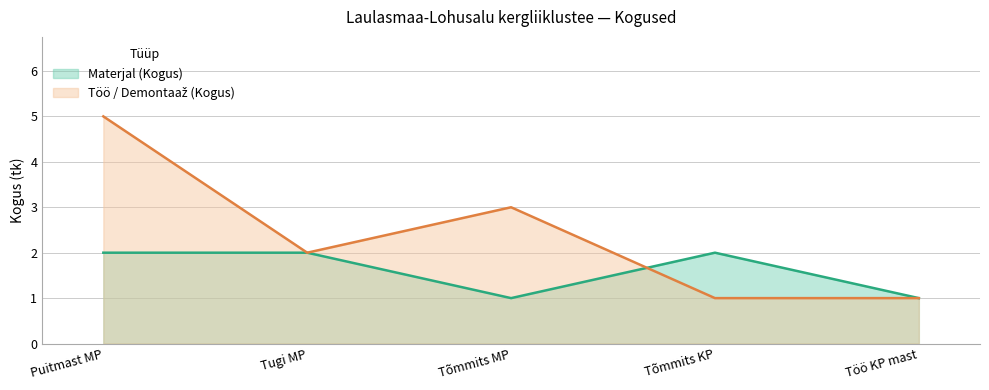

At Tõmmits MP, list the series in order from largest to smallest.

Töö / Demontaaž (Kogus), Materjal (Kogus)